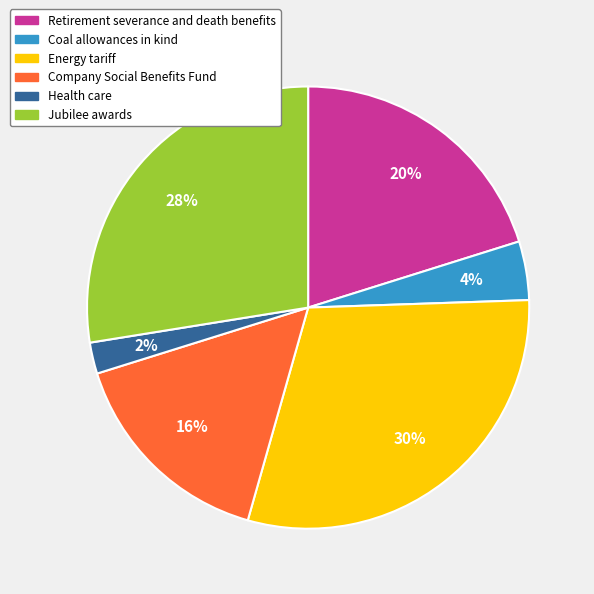

What percentage is the Energy tariff slice, to the nearest percent?

30%